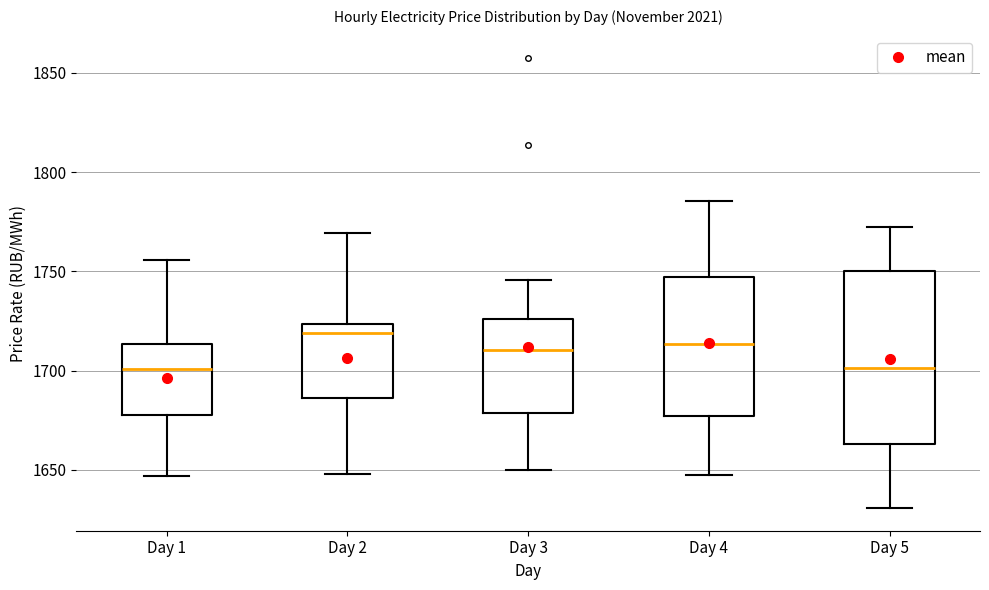

Reading left to right, read every box against the y-axis: the position of its median line, the range the box covers, and the ends of its whiskers. The values are not printed on the chart, so give them approximately, as read against the axis.

Day 1: median 1700, box 1680 to 1715, whiskers 1645 to 1755
Day 2: median 1720, box 1685 to 1725, whiskers 1650 to 1770
Day 3: median 1710, box 1680 to 1725, whiskers 1650 to 1745
Day 4: median 1715, box 1675 to 1745, whiskers 1645 to 1785
Day 5: median 1700, box 1665 to 1750, whiskers 1630 to 1770